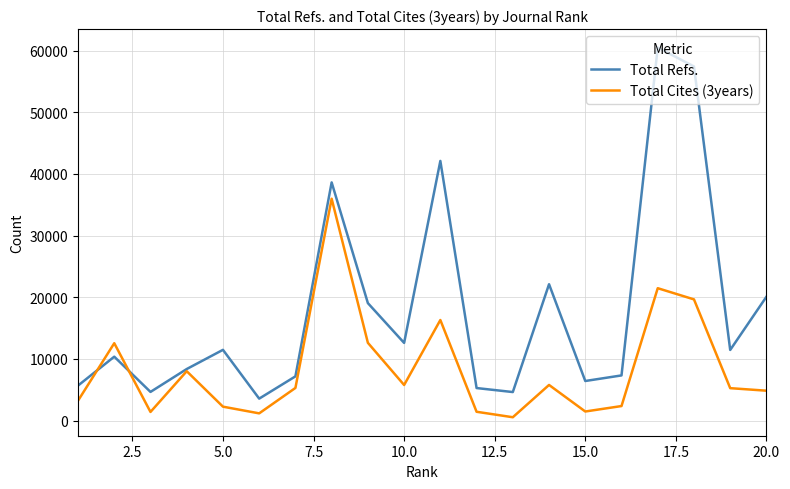

Is this an area chart (filled region under the line)?

No